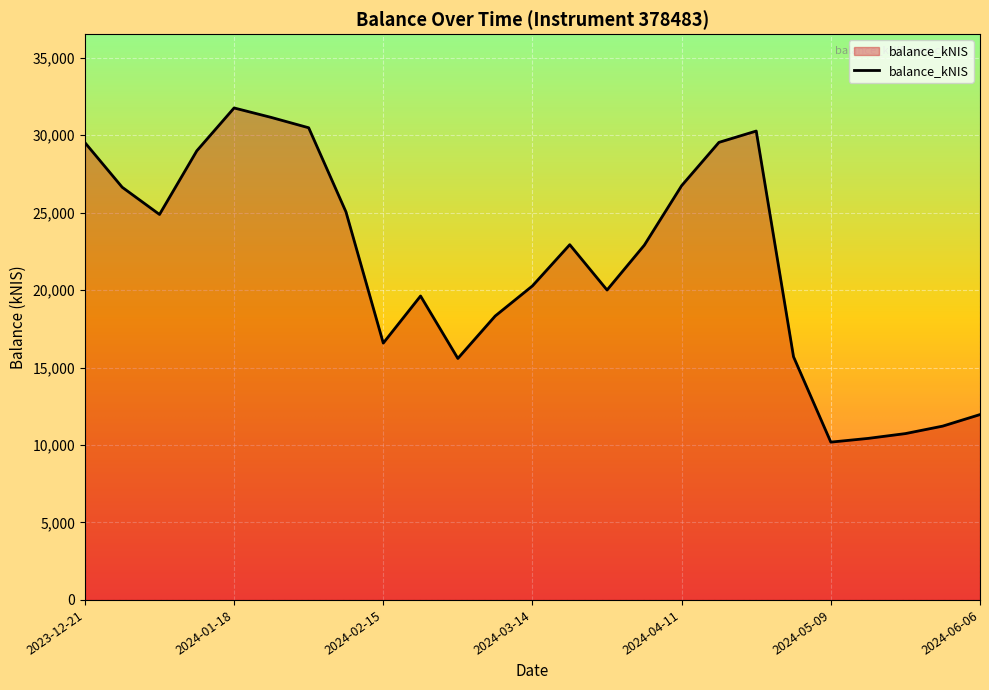

What is the difference between the maximum and minimum values?

21565.3